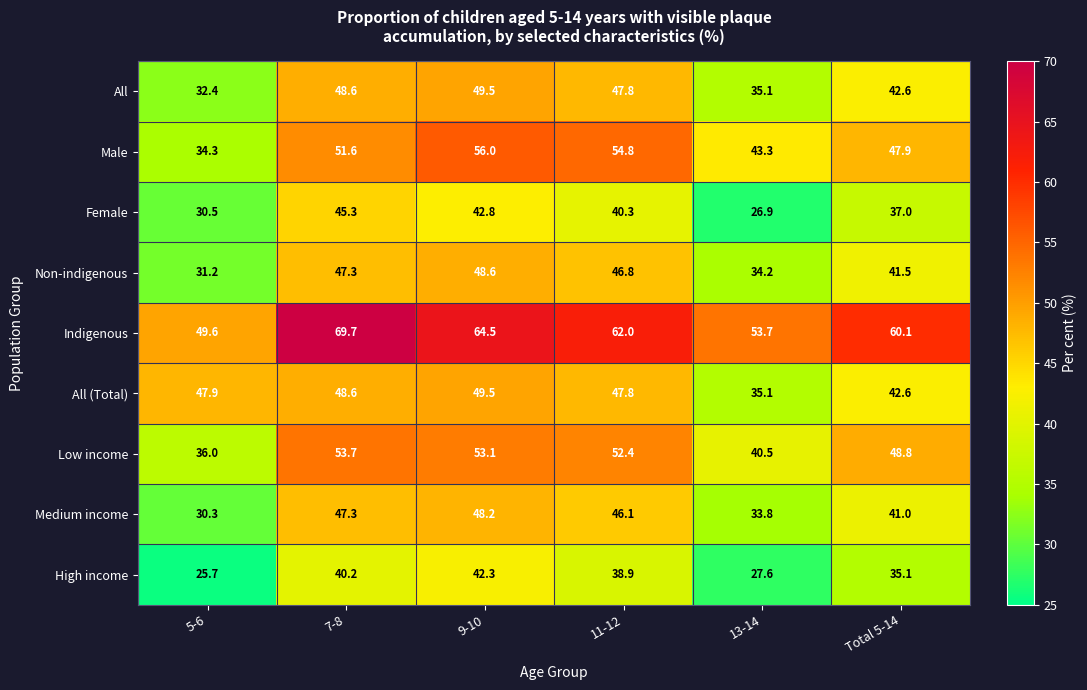

Which series changed the most between 7-8 and 13-14?

Female